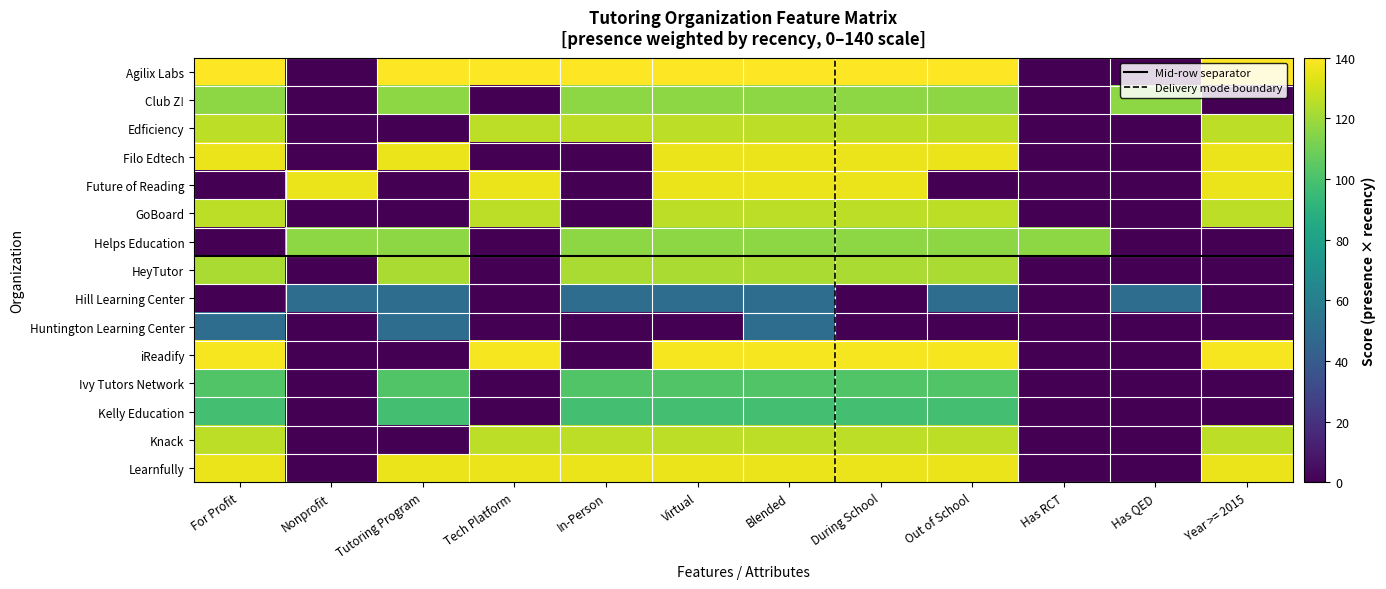

At which category is the sum across all series the highest?

Blended